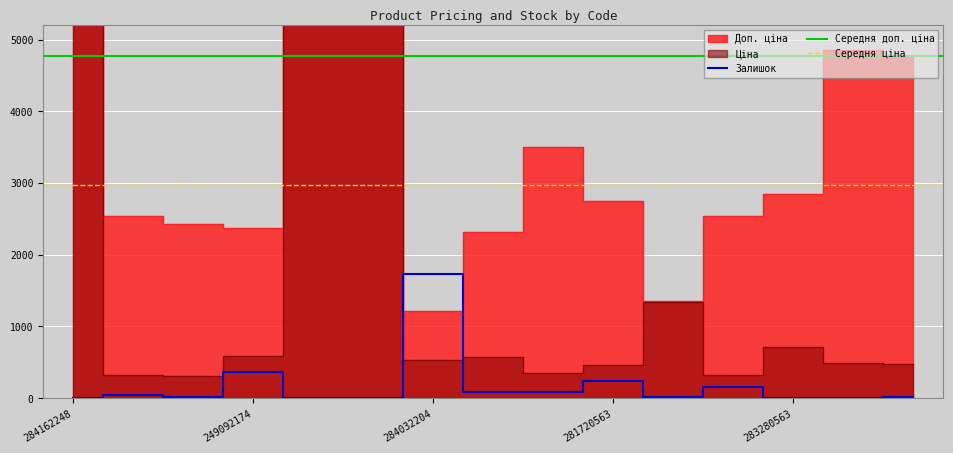

True or false: Ціна and Доп. ціна cross at least once.

False